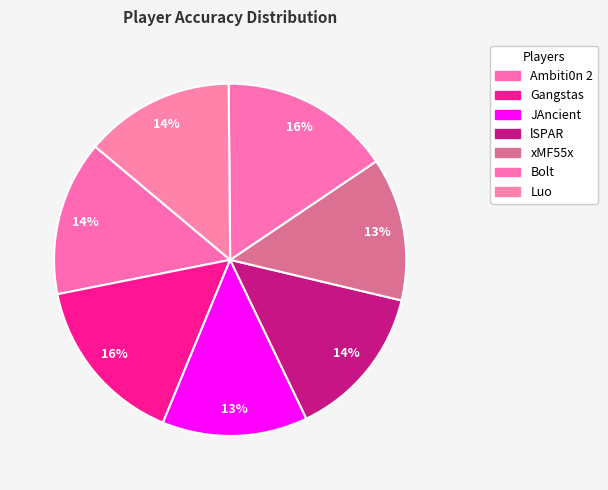

To the nearest percent, what is the combined percentage of Ambiti0n 2 and xMF55x?

27%